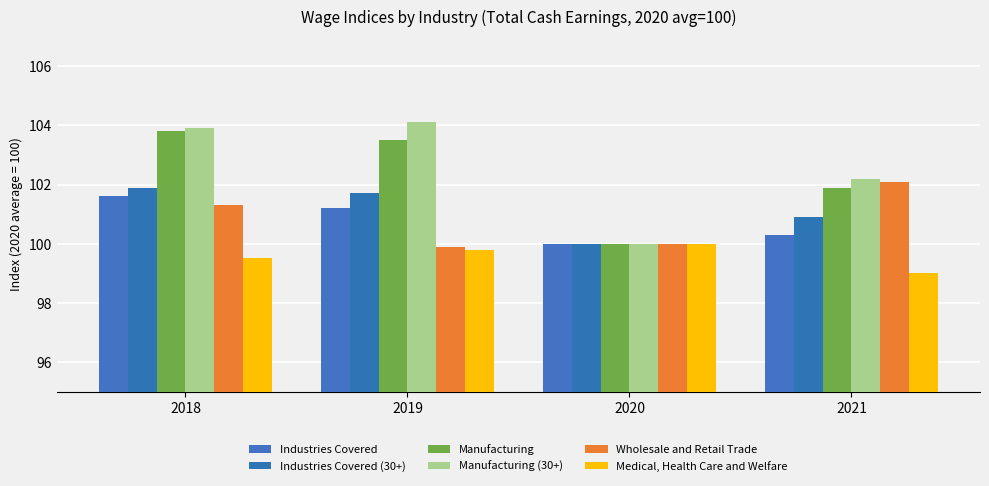

How many categories are shown in the chart?

4